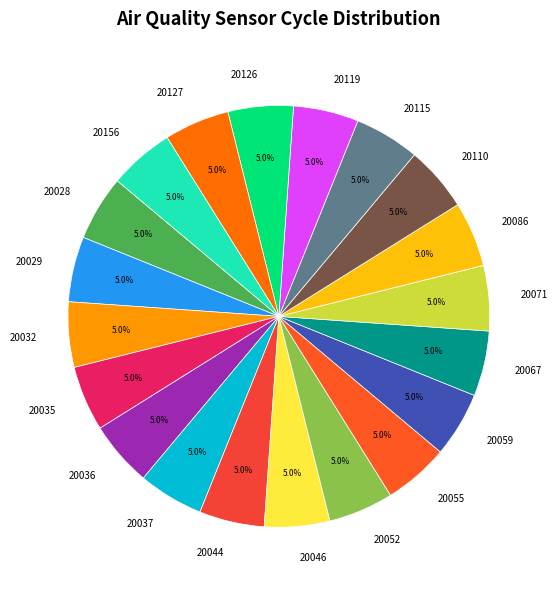

Is 20052 the majority of the pie?

No